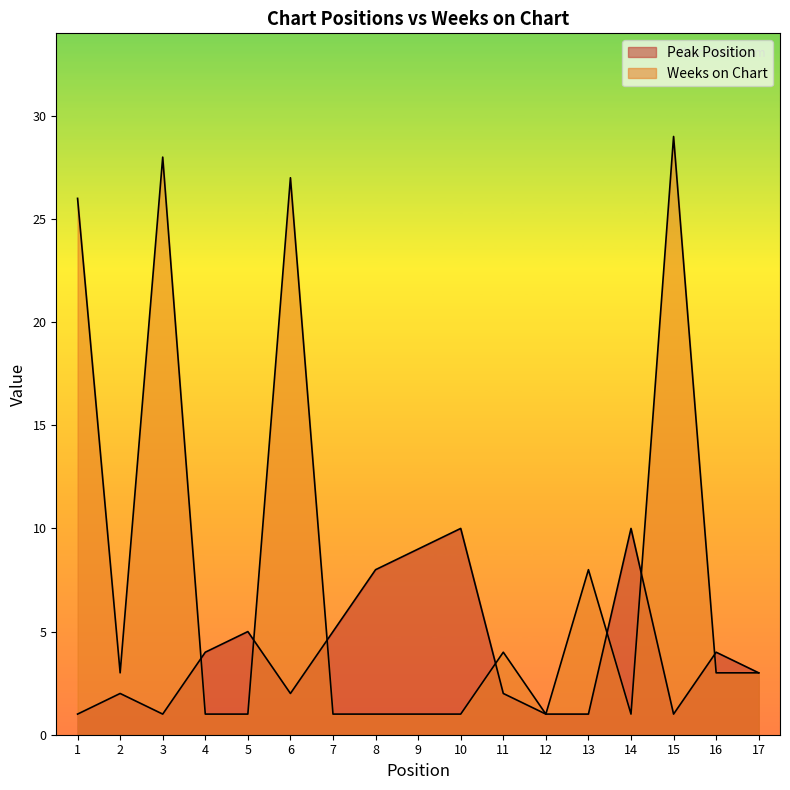

At which label does Weeks on Chart first exceed 3?

1